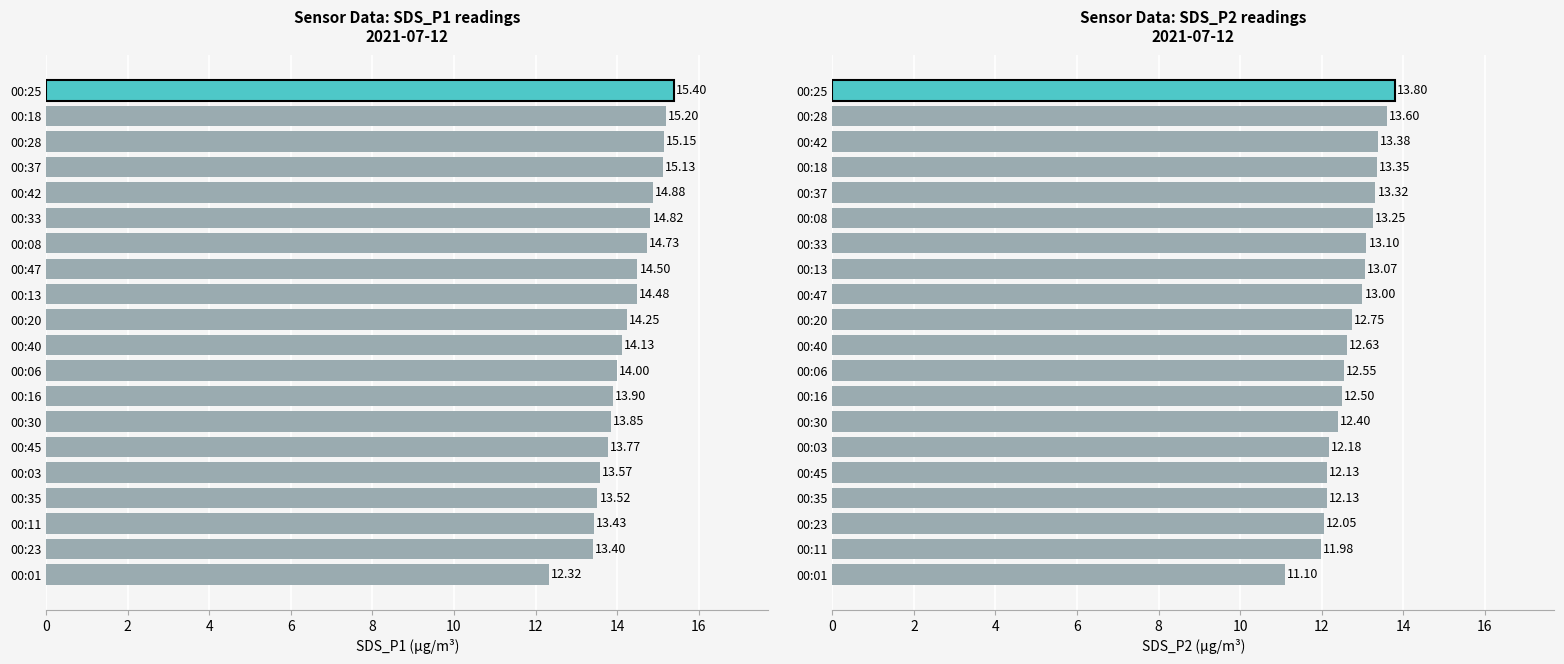

What is the maximum value for SDS_P1?

15.4